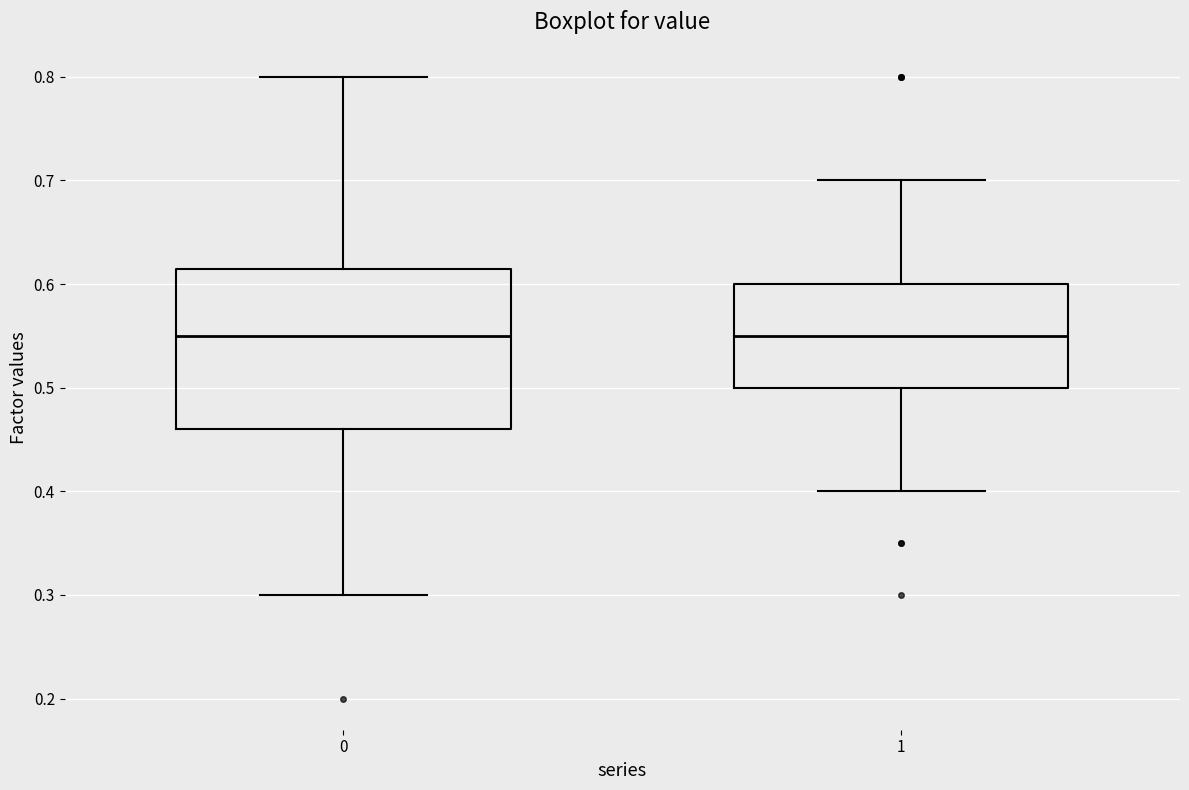

Reading left to right, transcribe this box plot: for each box, give where its median line is, the range the box spans, and where its two whiskers end, as read against the y-axis. The values are not printed on the chart, so give them approximately, as read against the axis.

0: median 0.55, box 0.46 to 0.62, whiskers 0.30 to 0.80
1: median 0.55, box 0.50 to 0.60, whiskers 0.40 to 0.70